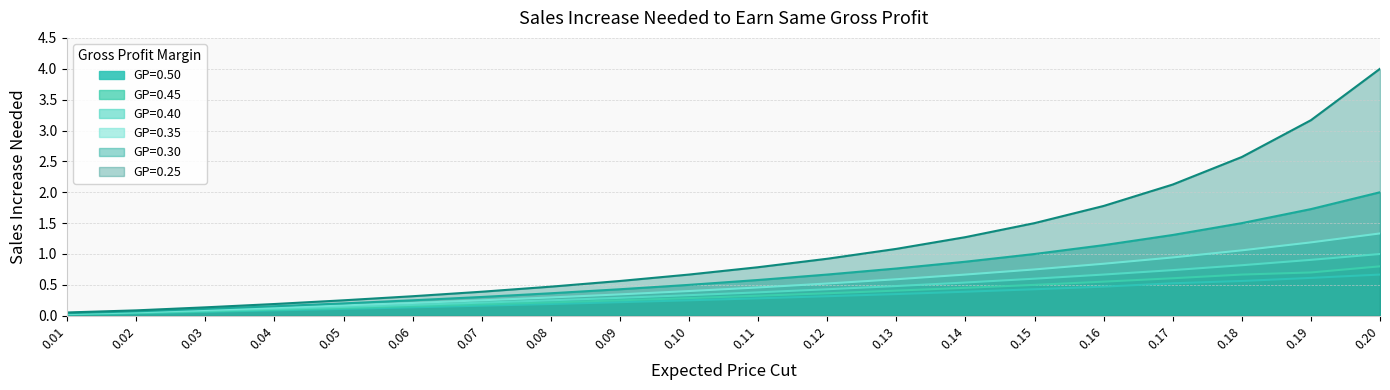

How many distinct data groups are displayed?

6